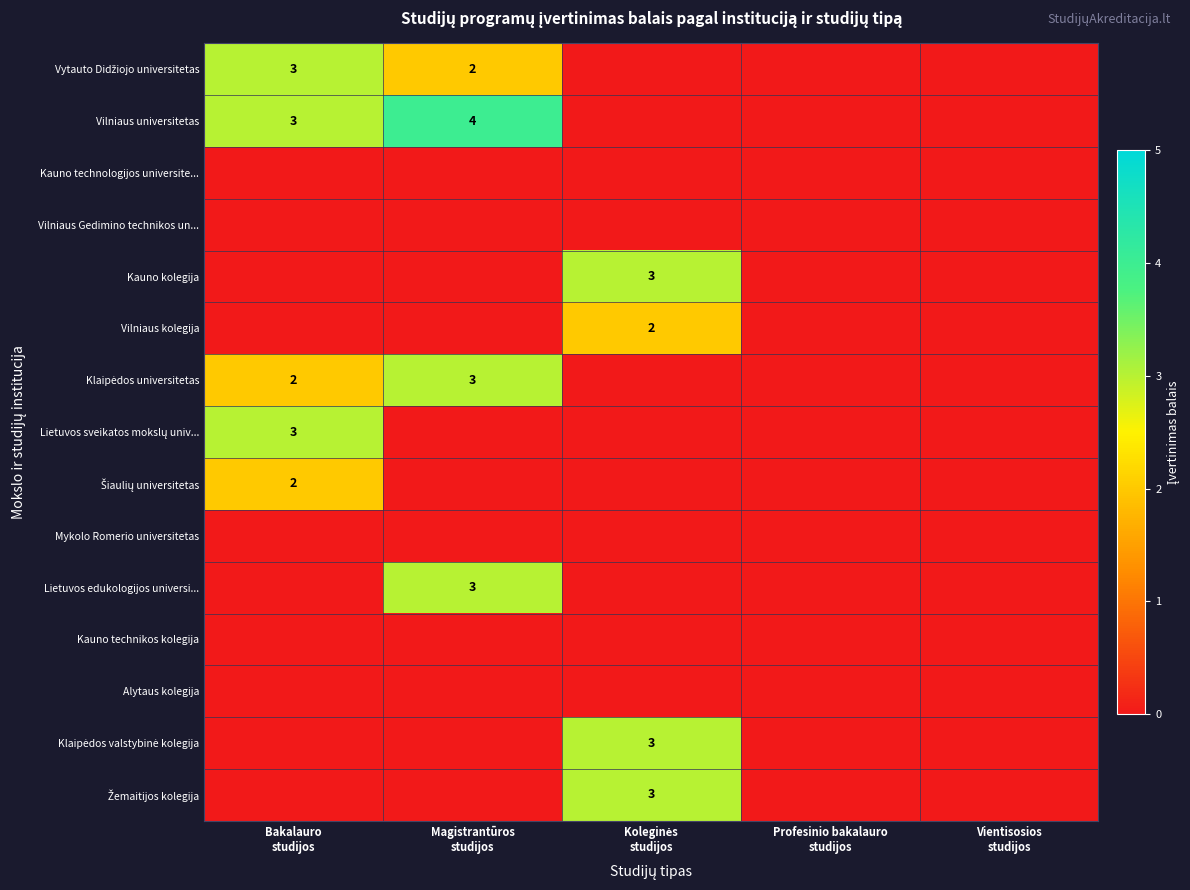

At which category does the chart reach its minimum across all series?

Koleginės
studijos